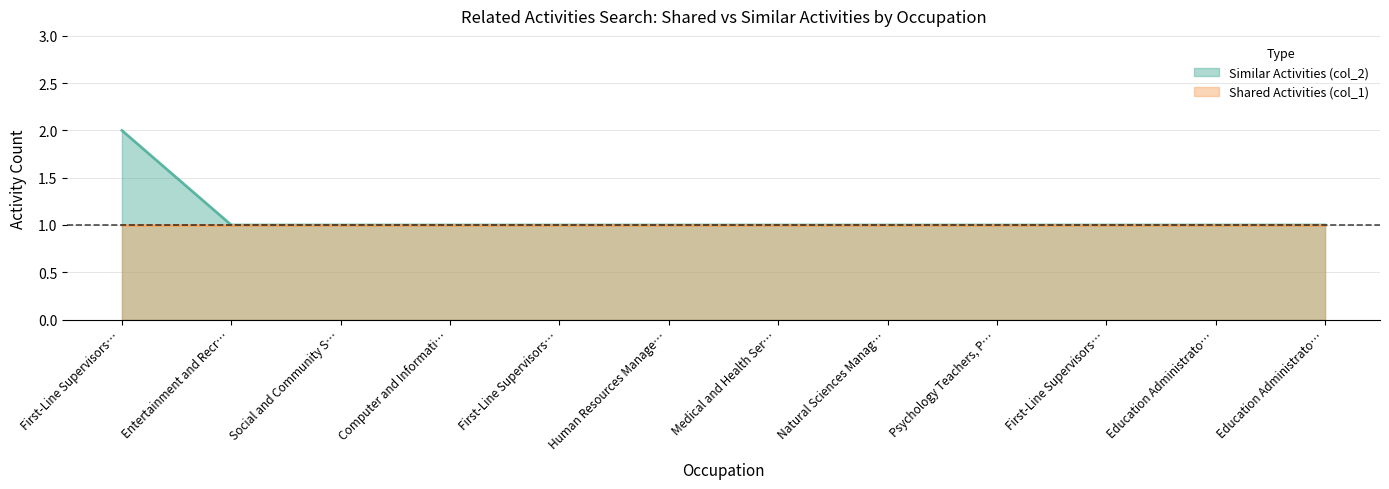

List the labels in order of value, smallest first.

Entertainment and Recr…, Social and Community S…, Computer and Informati…, First-Line Supervisors…, Human Resources Manage…, Medical and Health Ser…, Natural Sciences Manag…, Psychology Teachers, P…, First-Line Supervisors…, Education Administrato…, Education Administrato…, First-Line Supervisors…